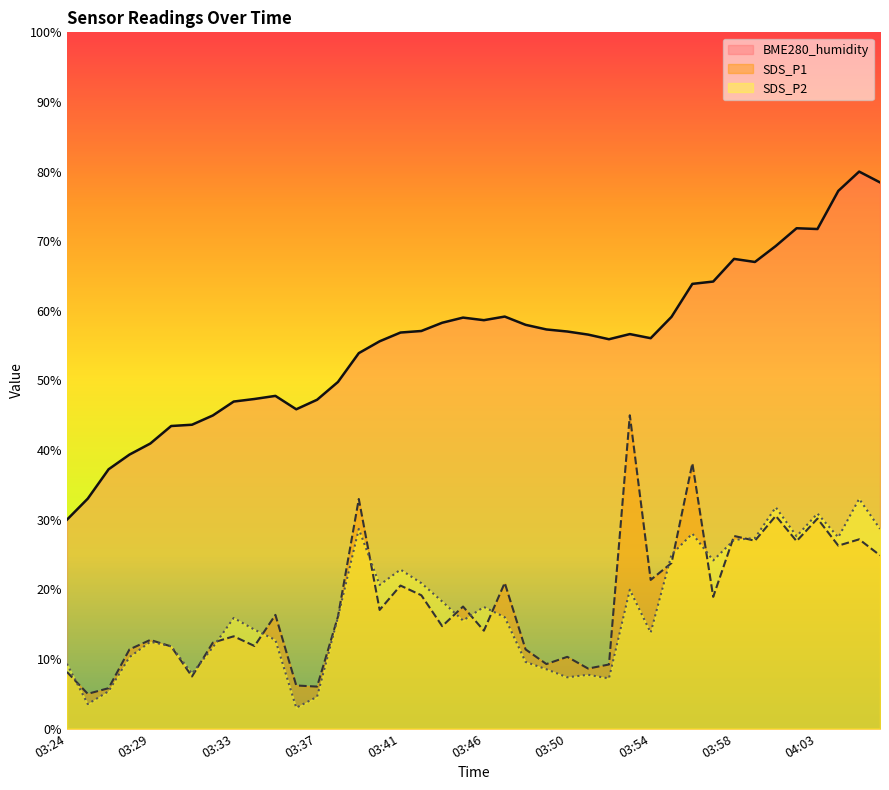

Which has a higher value, 03:39 or 03:36?

03:39